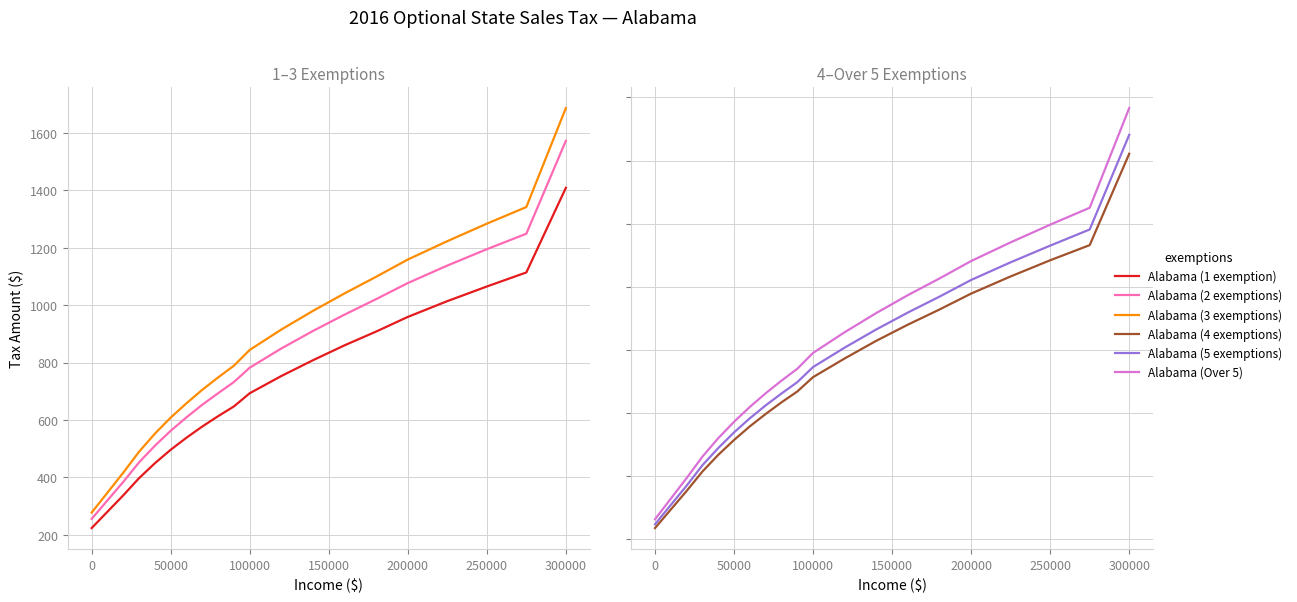

Is the value of Alabama (3 exemptions) at 200000 greater than the value of Alabama (1 exemption) at 17?

No